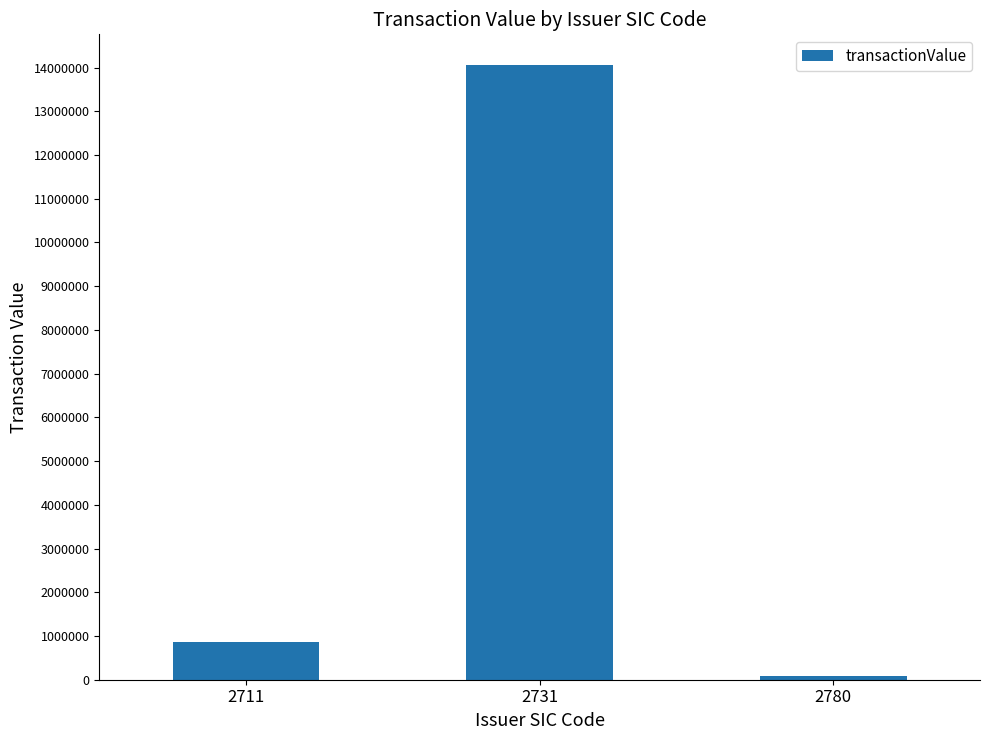

What is the difference between the maximum and minimum values?

13982840